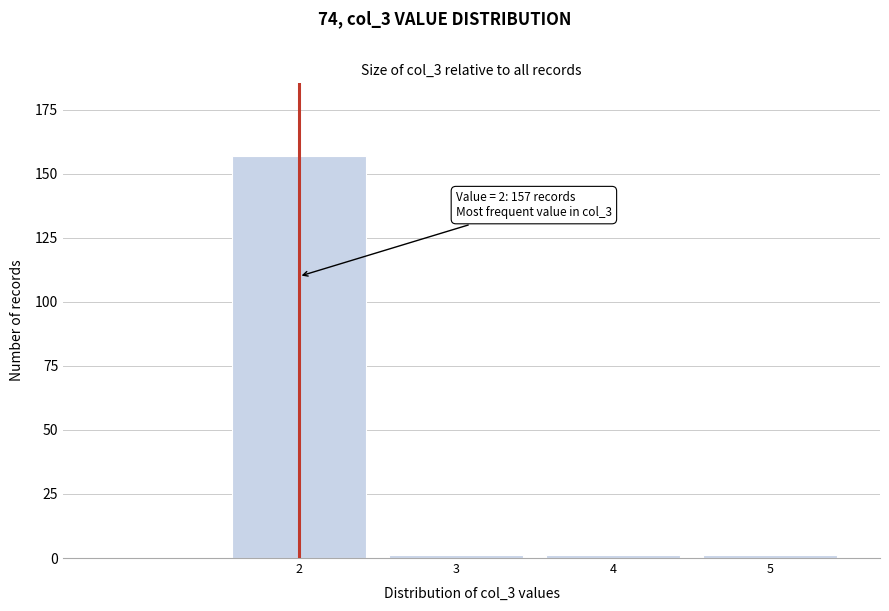

Reading left to right, what are all the values shown in this chart?

2=157	3=1	4=1	5=1